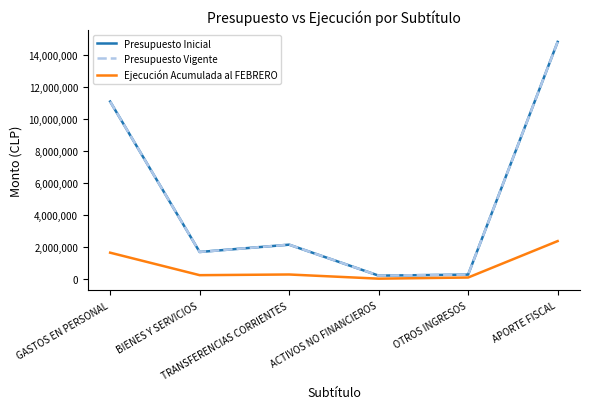

Rank the series at BIENES Y SERVICIOS from highest to lowest value.

Presupuesto Inicial, Presupuesto Vigente, Ejecución Acumulada al FEBRERO